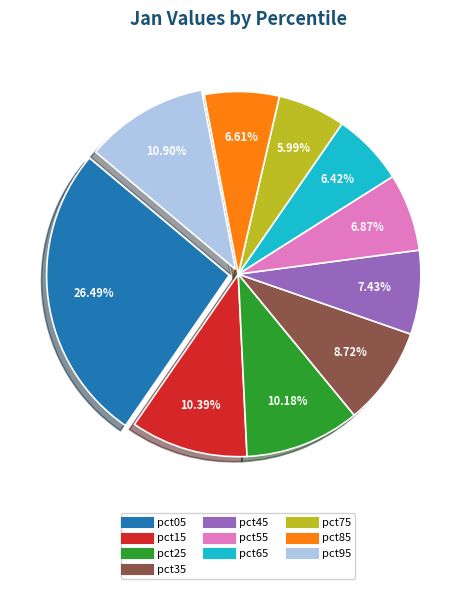

Does any single category account for the majority?

No